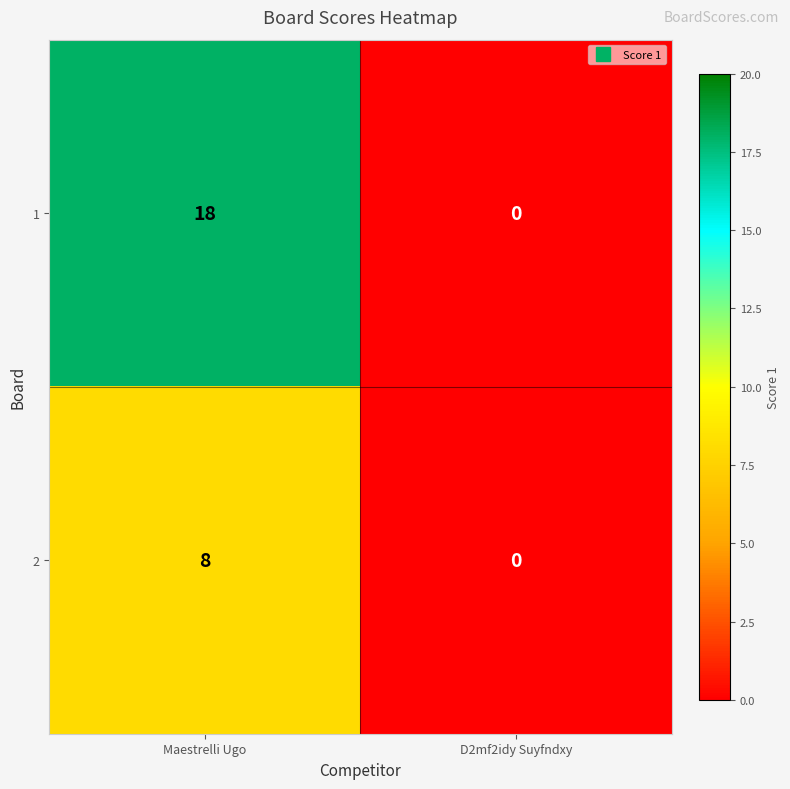

How many series are shown in this chart?

2